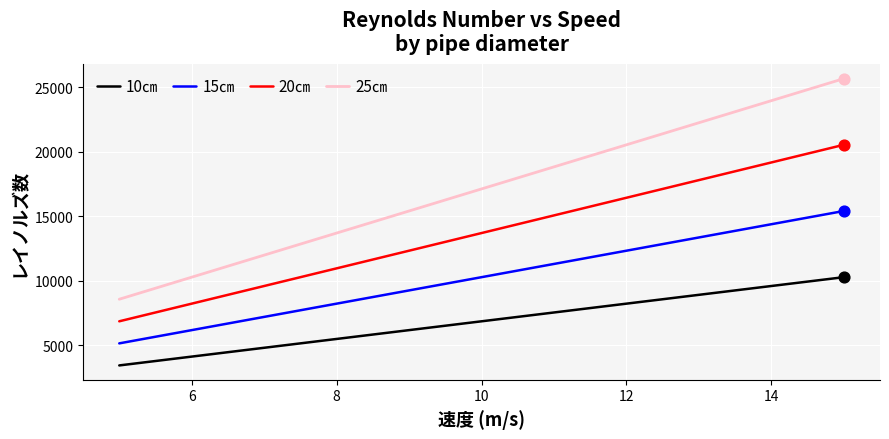

Which series has the largest range (max minus min)?

25㎝